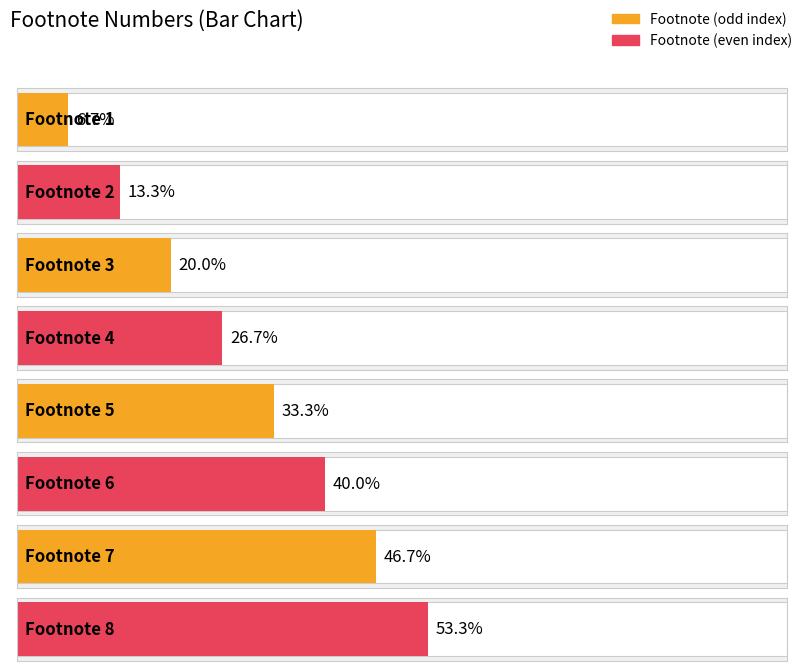

Which label corresponds to the smallest value in the chart?

1